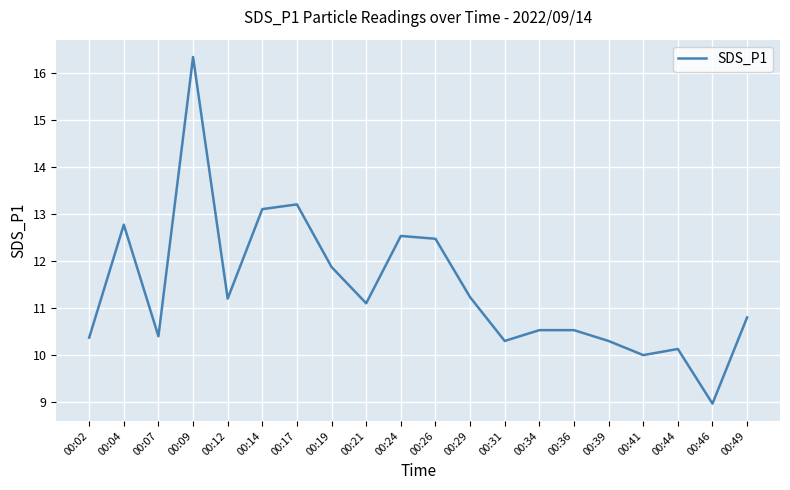

What is the sum of the values at 00:29 and 00:49?

22.0